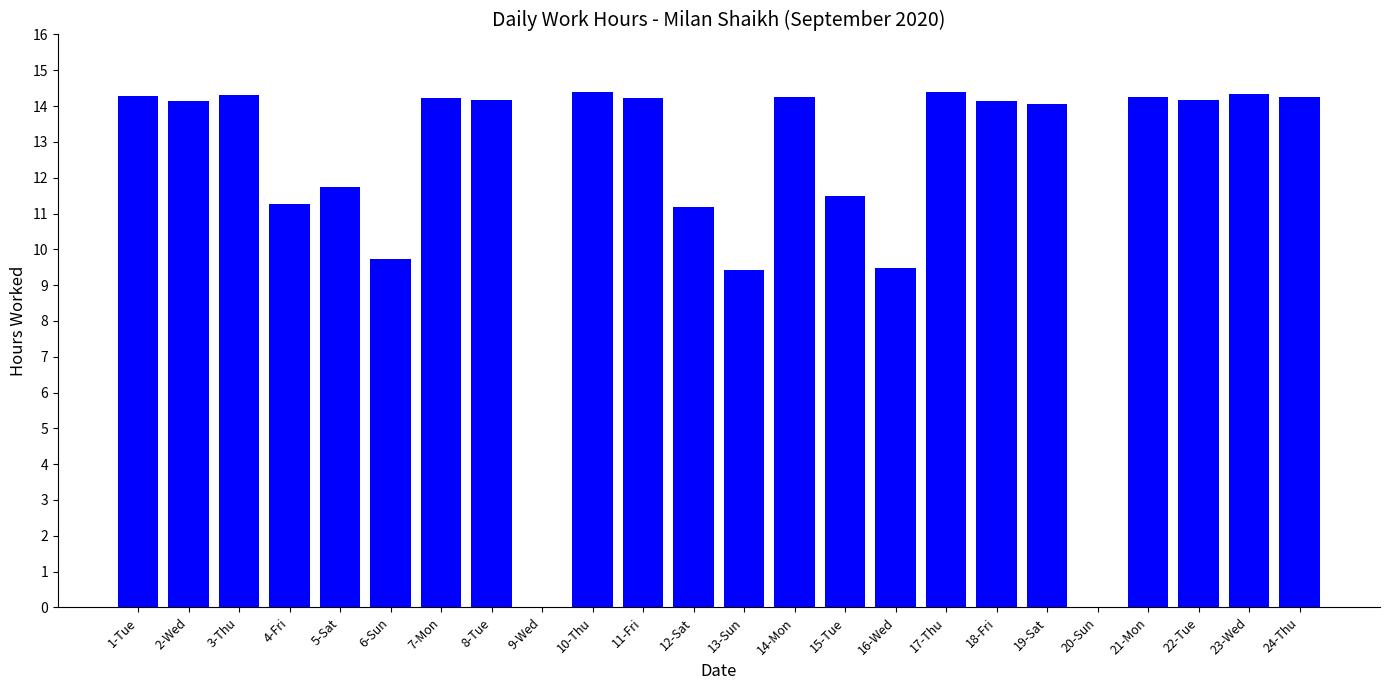

Approximately how many times larger is the value at 19-Sat compared to 14-Mon?

1.0